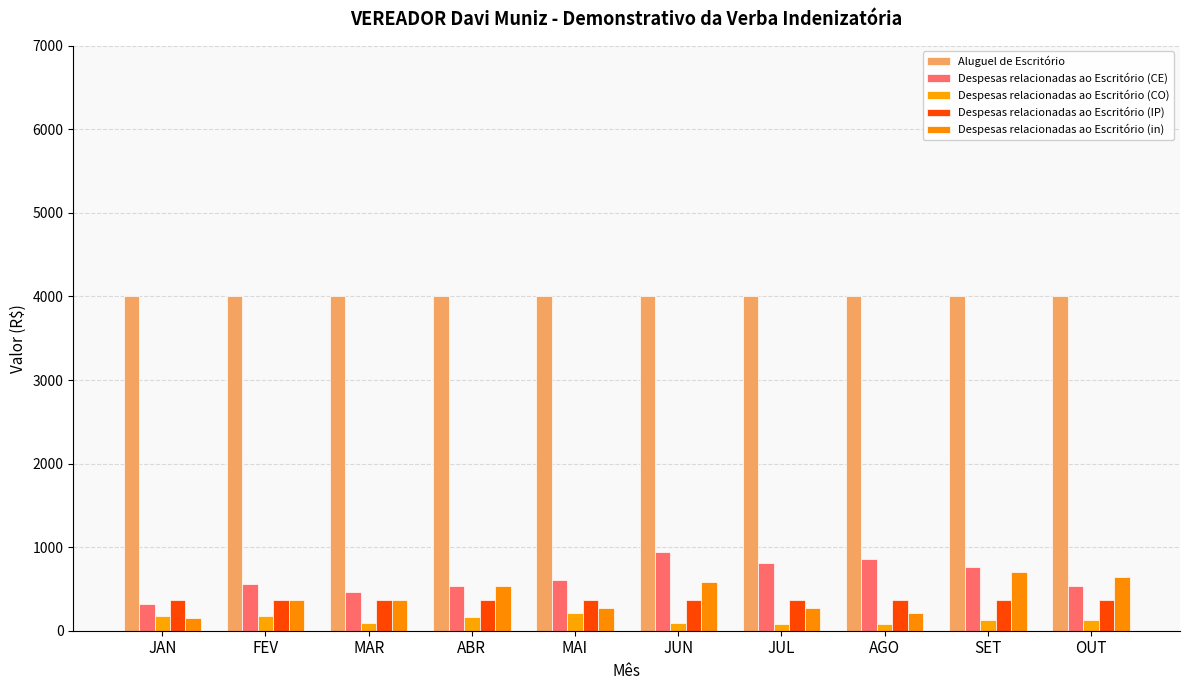

Which label corresponds to the smallest value in the chart?

JUL